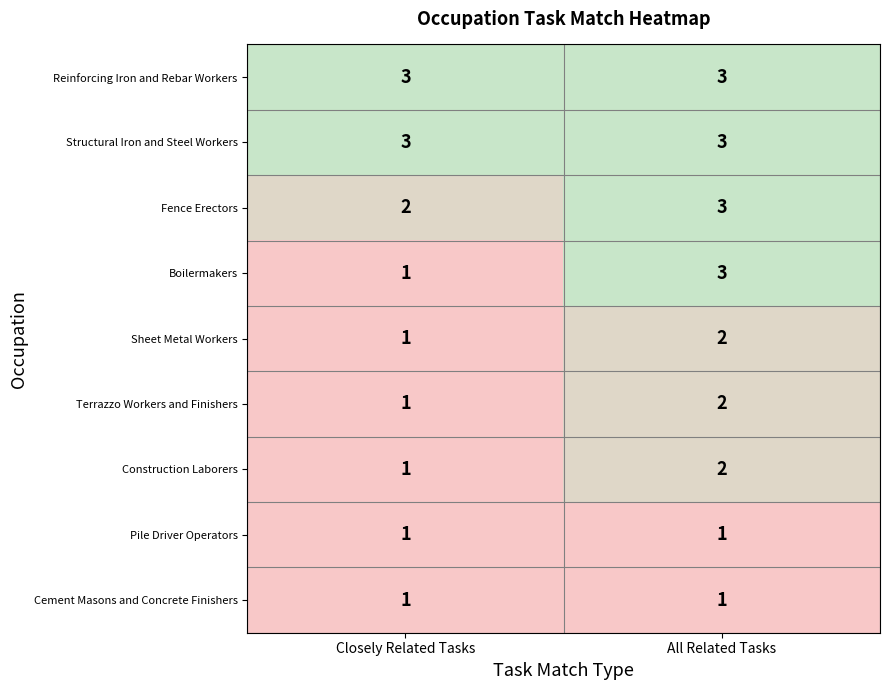

What value does the Reinforcing Iron and Rebar Workers series have at Closely Related Tasks?

3